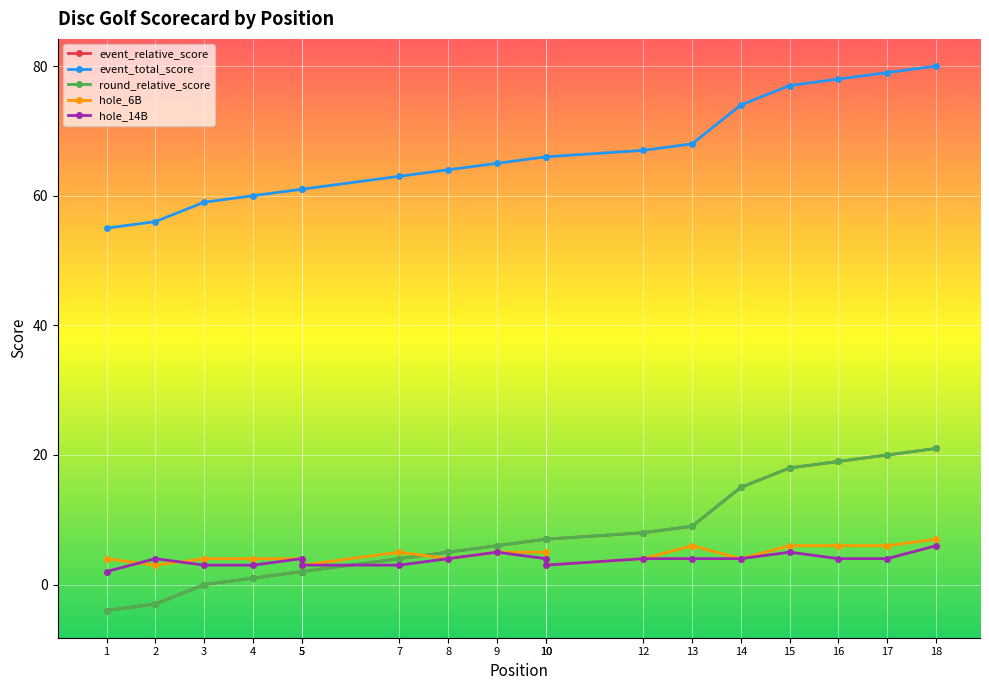

How many lines are shown in the chart?

5